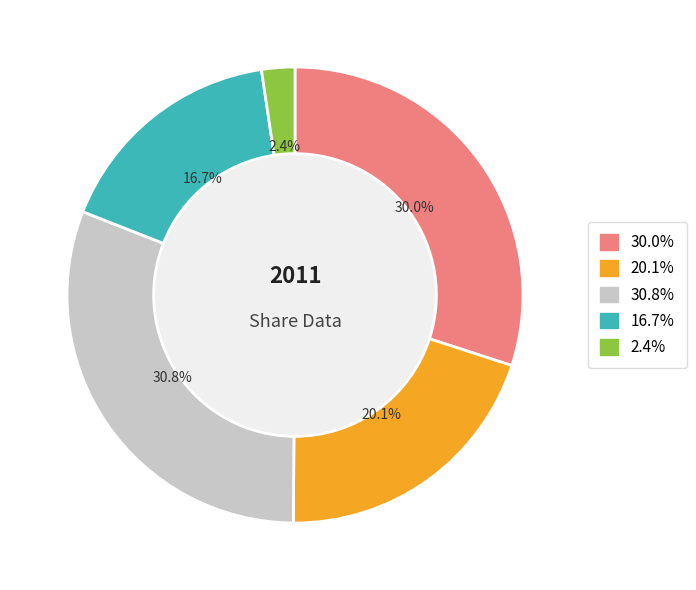

Is there any slice that represents more than half of the pie?

No